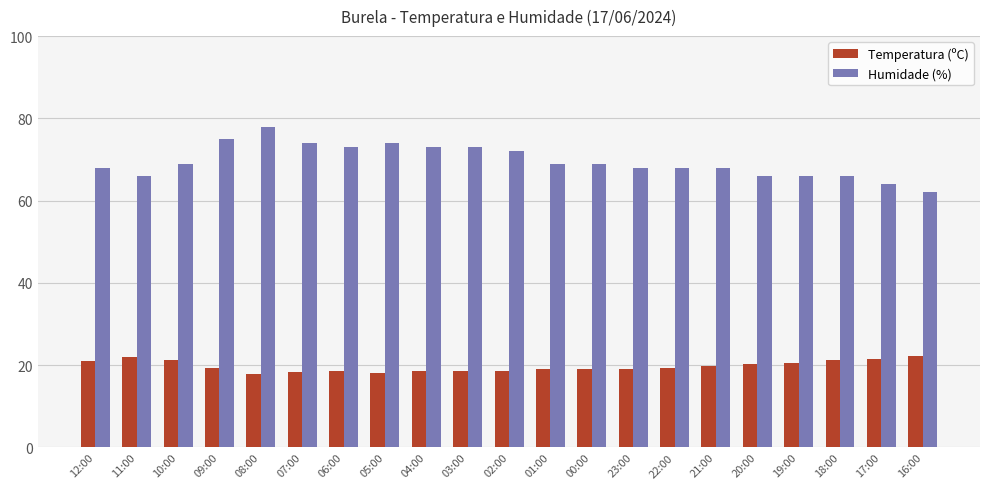

At which category does the chart reach its peak across all series?

08:00